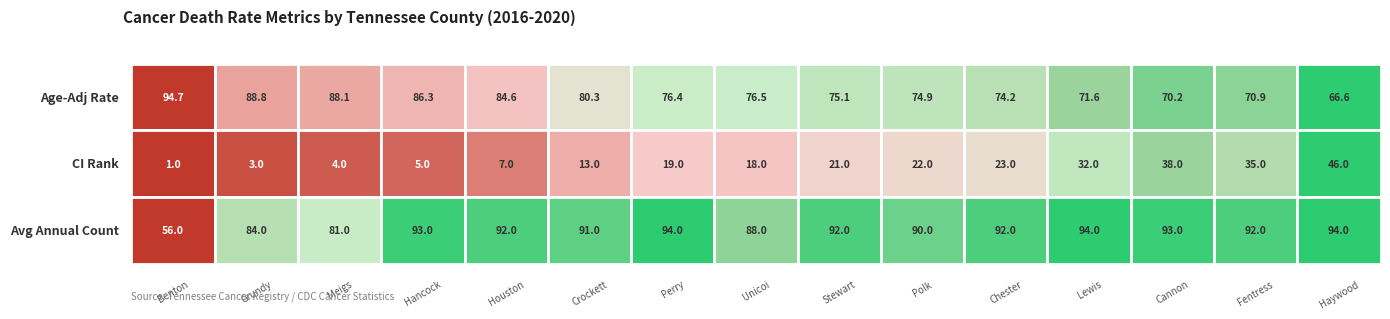

How many values in the Benton County series exceed 56?

1